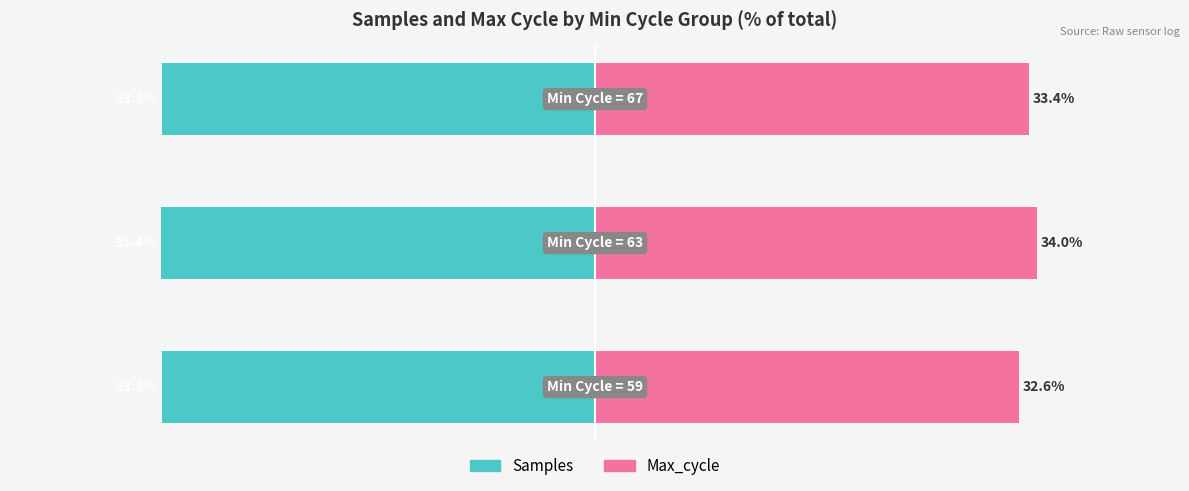

List the series in order of their peak value, lowest first.

Samples, Max_cycle